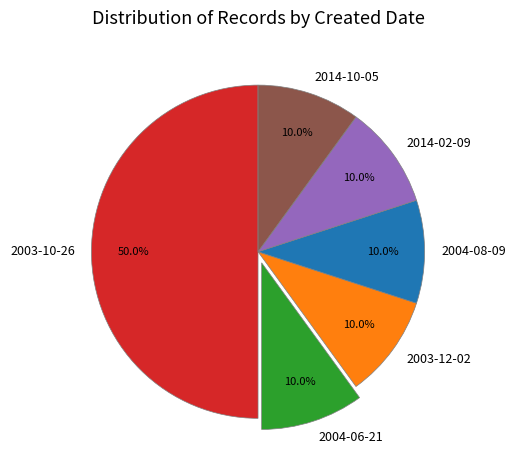

What percentage is the 2004-08-09 slice, to the nearest percent?

10%